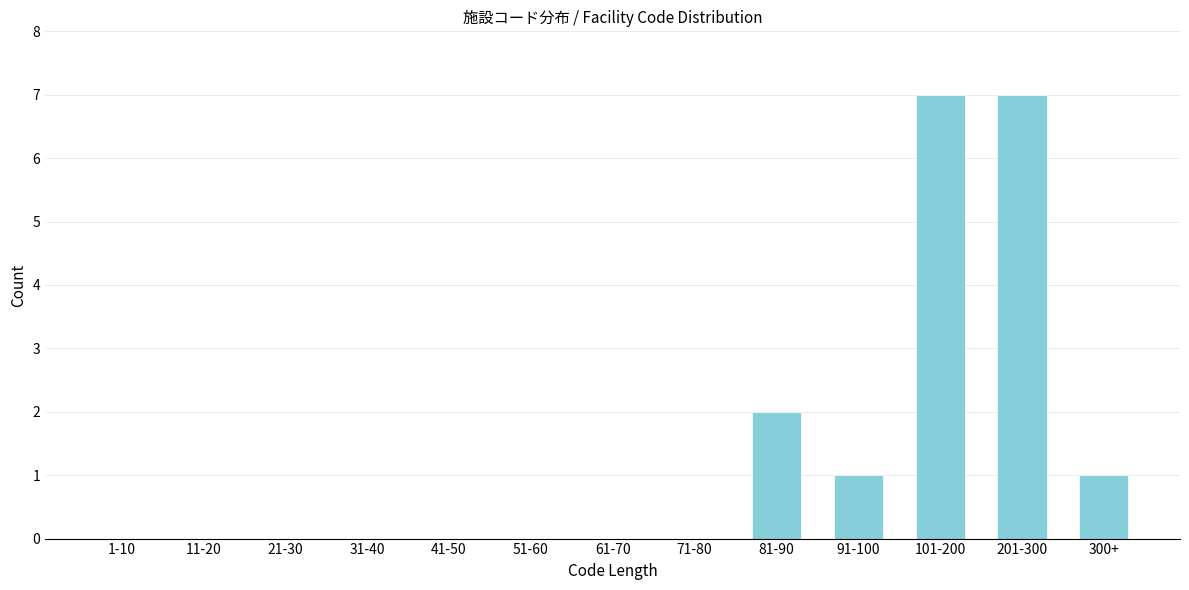

Reading left to right, transcribe all the data shown in this chart.

1-10=0	11-20=0	21-30=0	31-40=0	41-50=0	51-60=0	61-70=0	71-80=0	81-90=2	91-100=1	101-200=7	201-300=7	300+=1